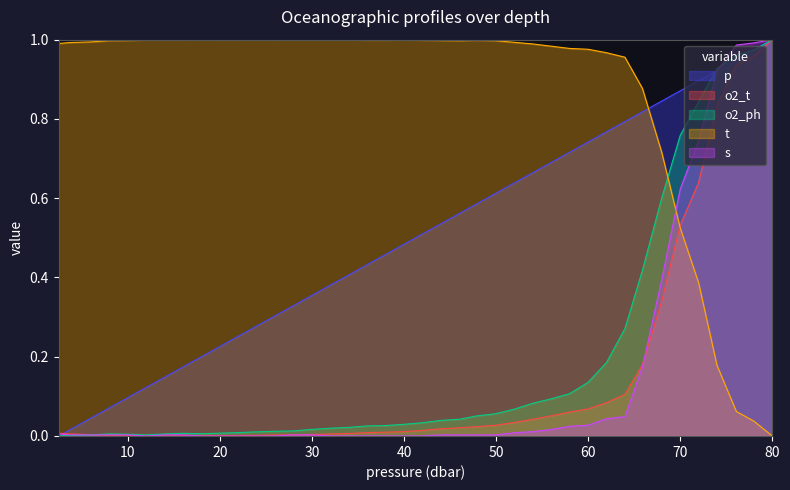

What is the difference between the highest and lowest values at 72.0?

0.5